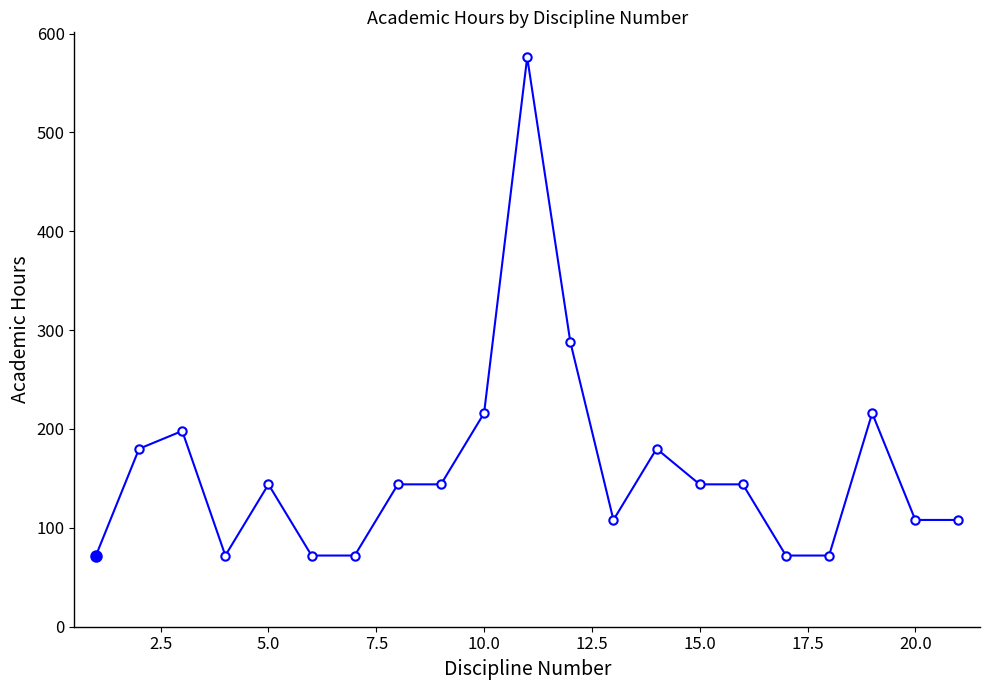

True or false: the data has more than 1 interior local peaks.

True